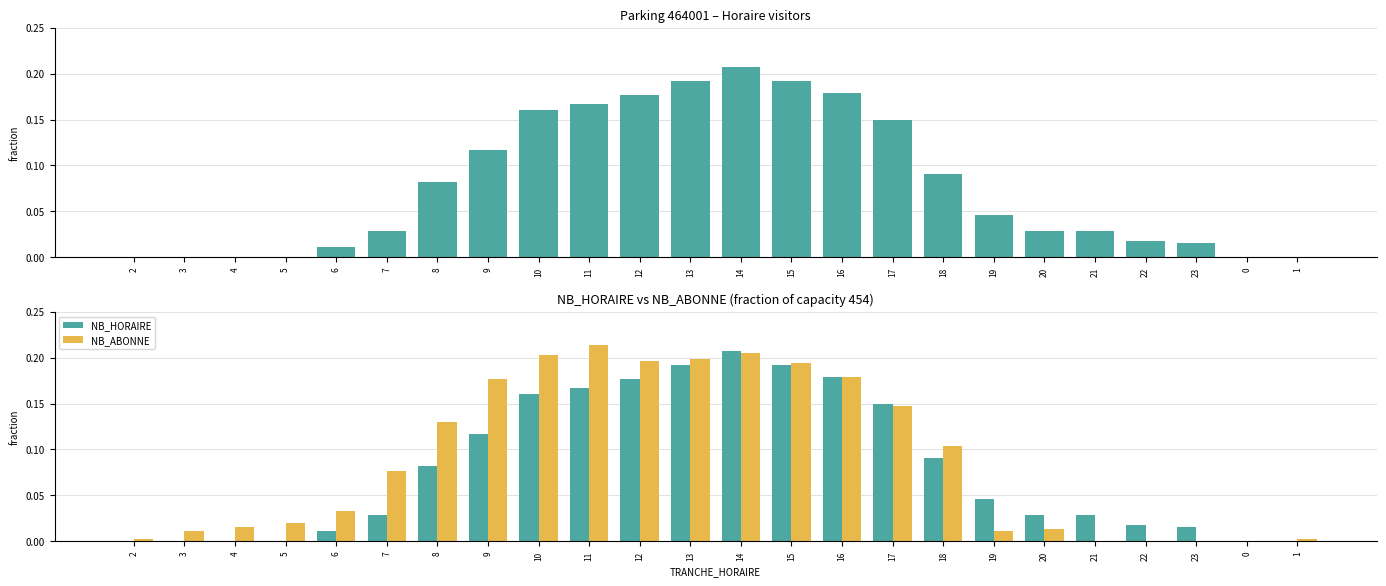

What is the difference between the maximum and minimum values in the NB_HORAIRE series?

0.2